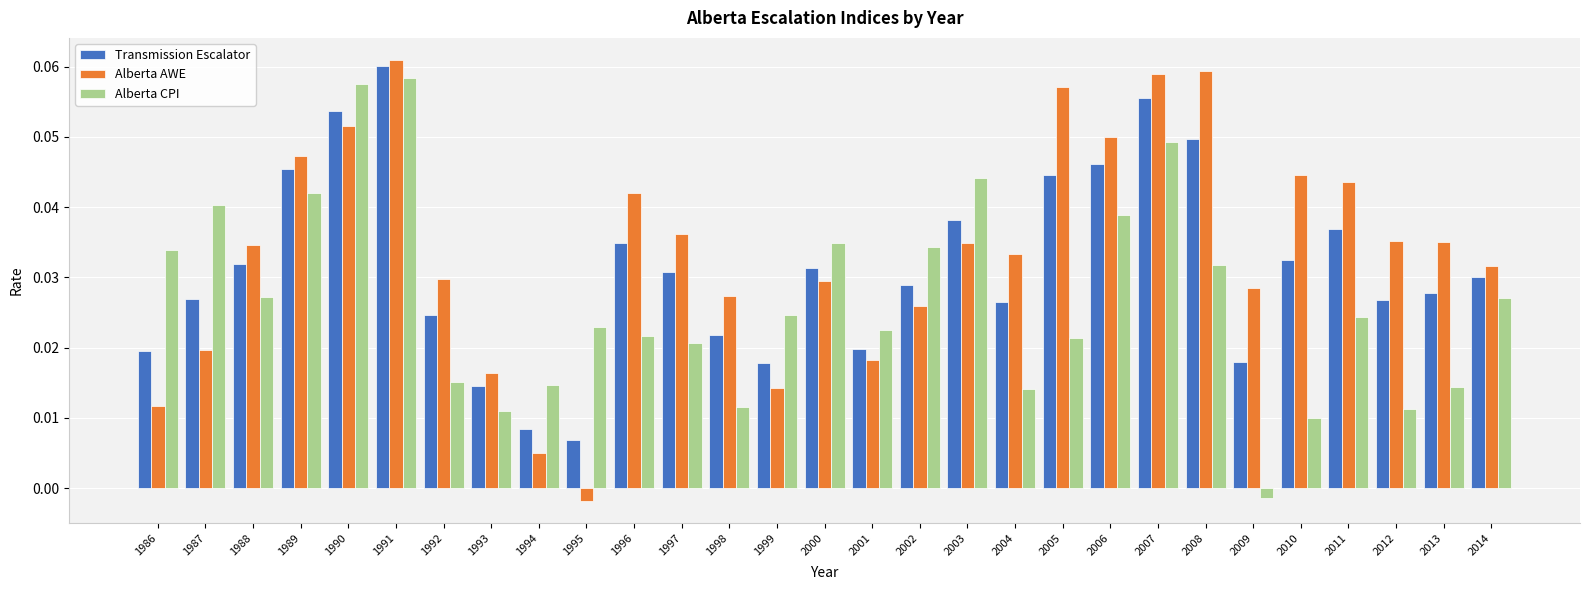

What is the sum of all Transmission Escalator values?

0.9